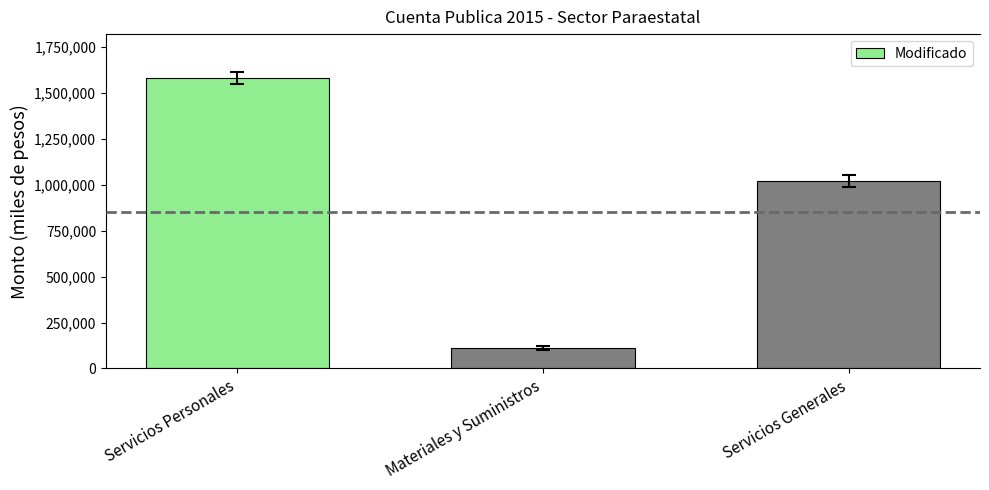

What is the change in value from Materiales y Suministros to Servicios Generales?

+910428